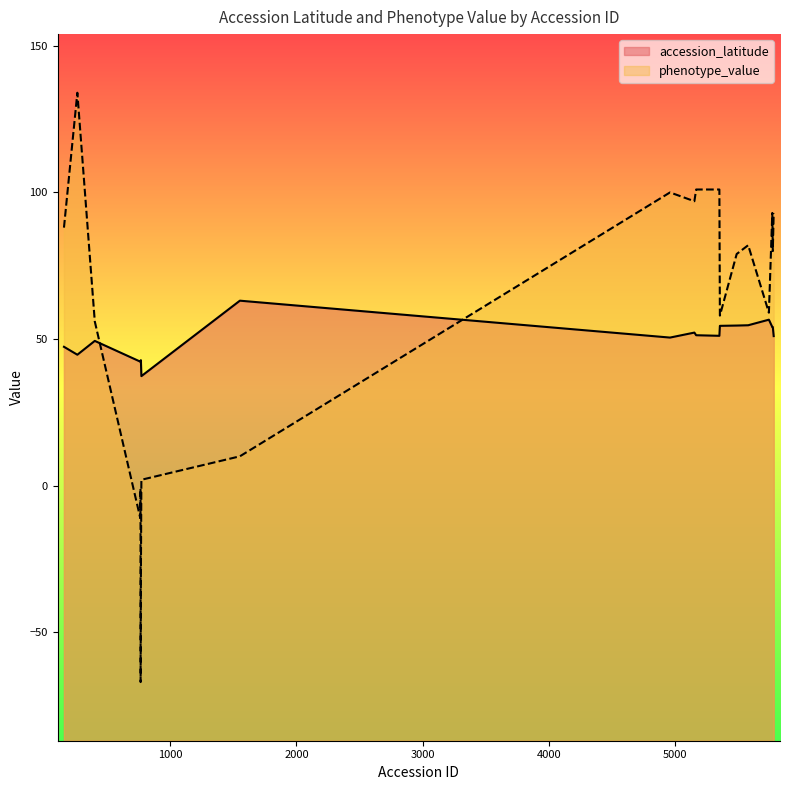

At which category does the chart reach its minimum across all series?

766